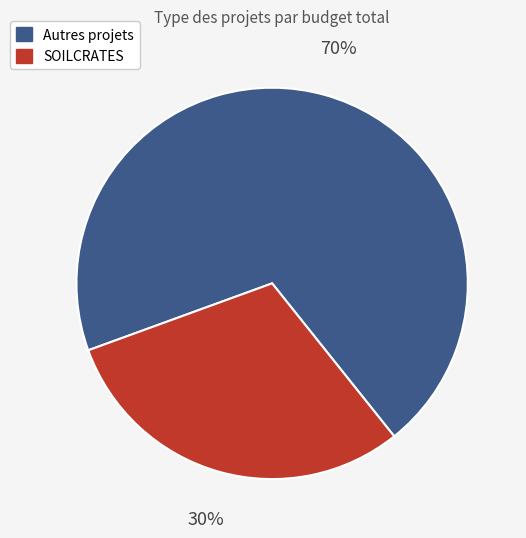

To the nearest percent, what is the average slice percentage?

50%